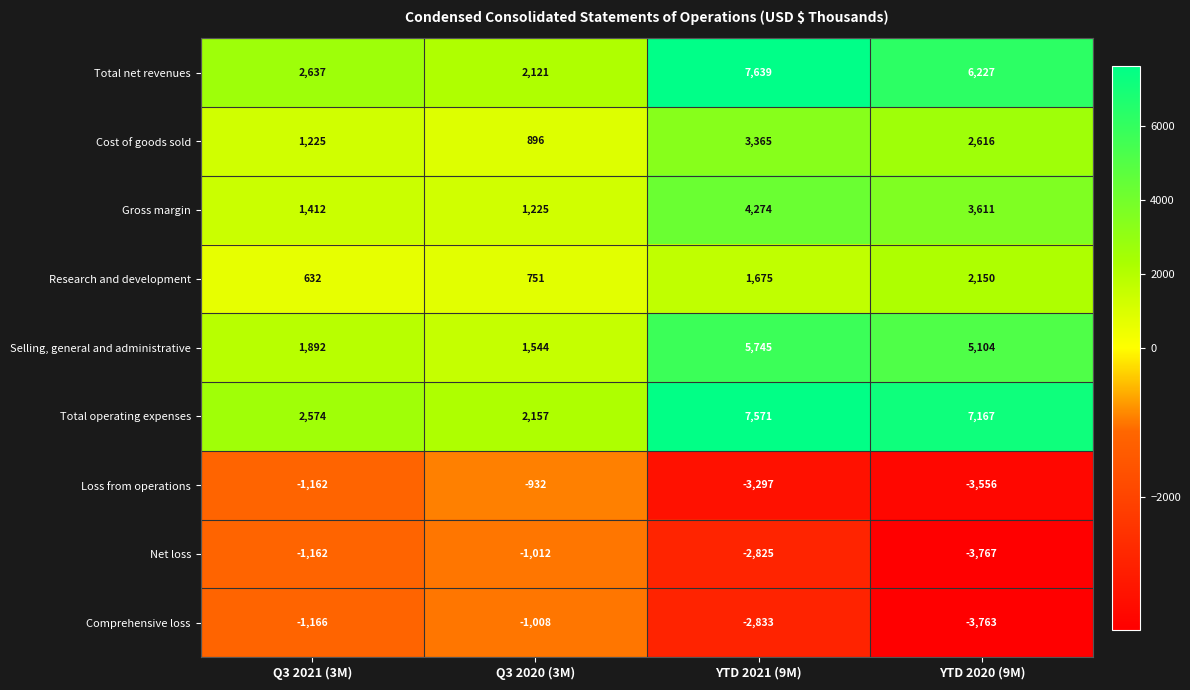

What is the difference between the maximum and minimum values in the Research and development series?

1518